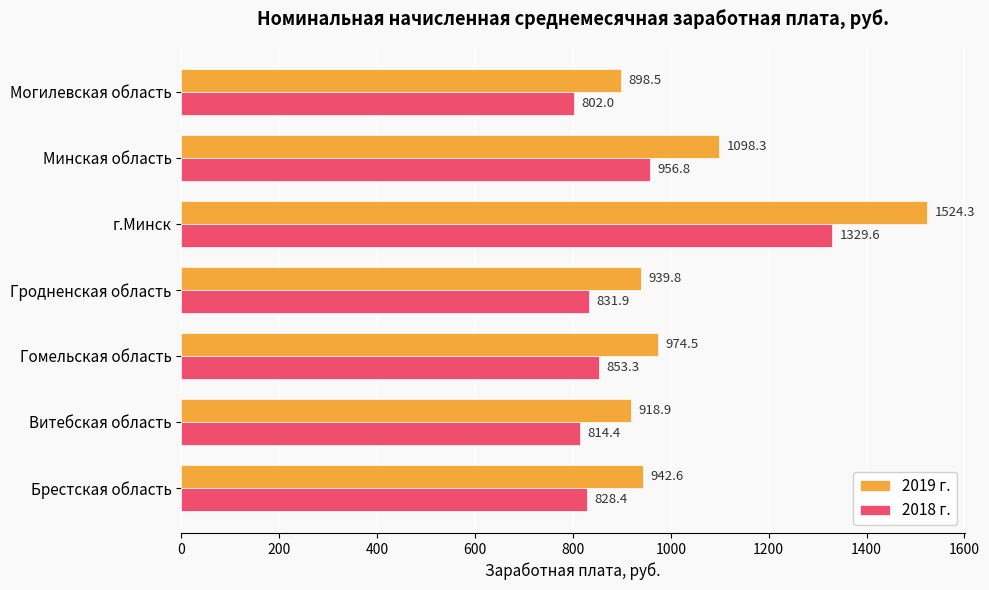

Between Брестская область and Витебская область, which series saw the biggest shift?

2019 г.